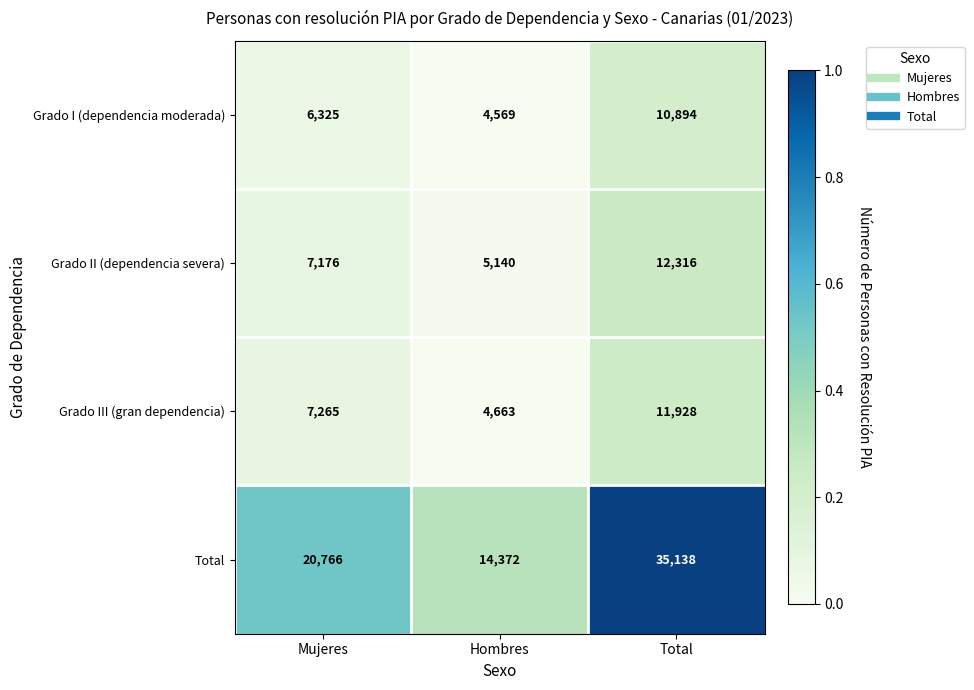

Which series changed the most between Mujeres and Total?

Total